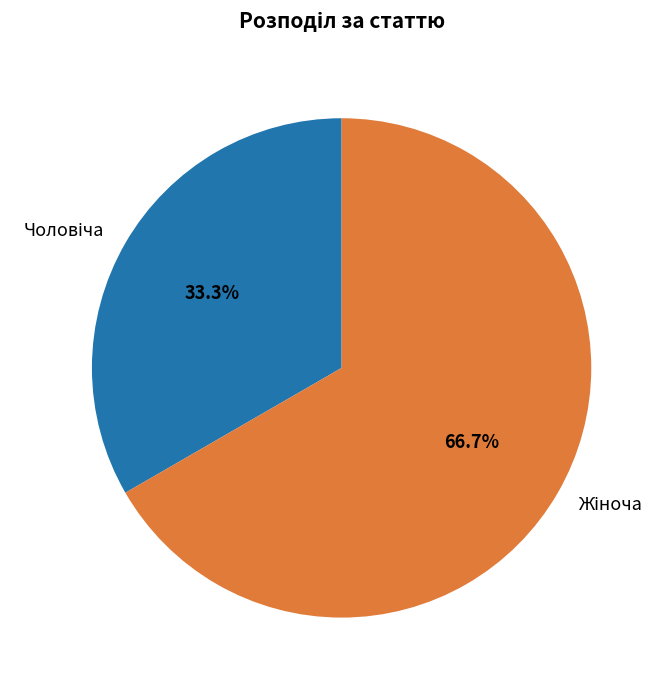

Count the number of slices in the pie.

2